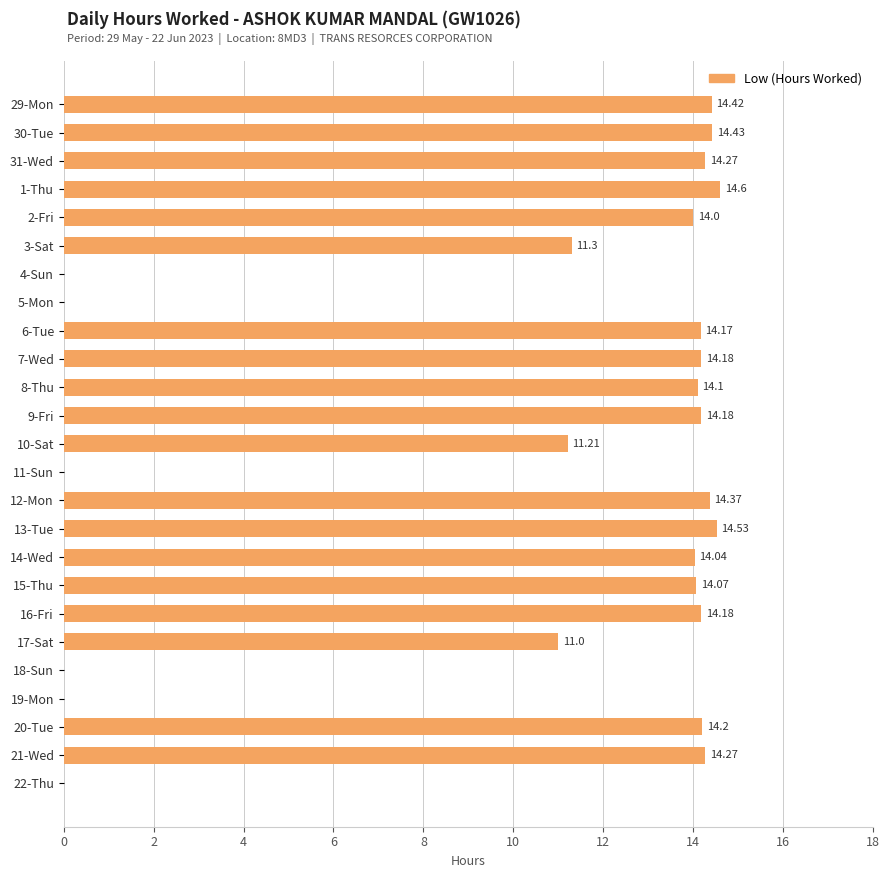

Between 18-Sun and 20-Tue, which is larger?

20-Tue